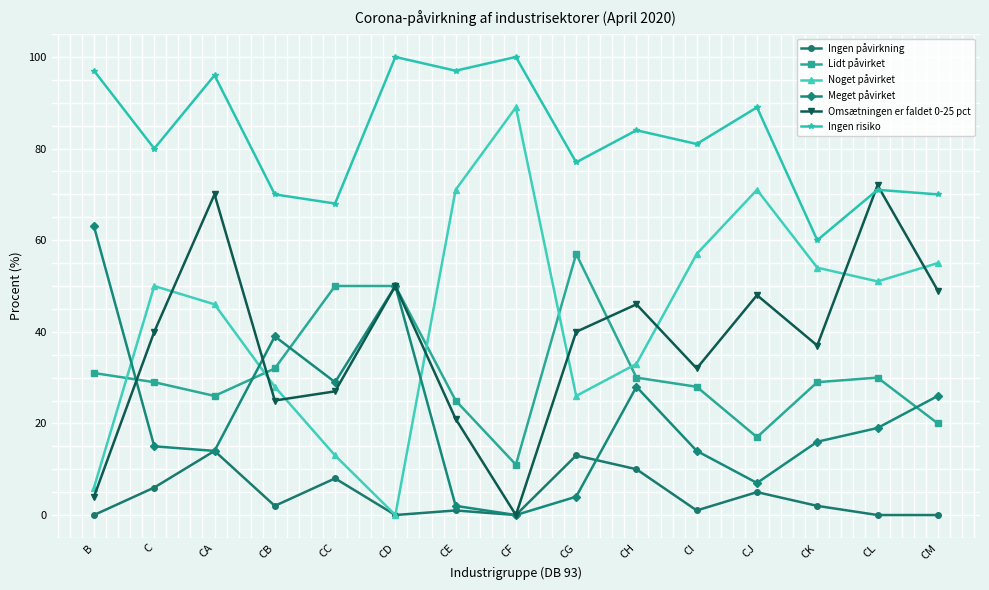

How many intersections are there between Noget påvirket and Meget påvirket?

3